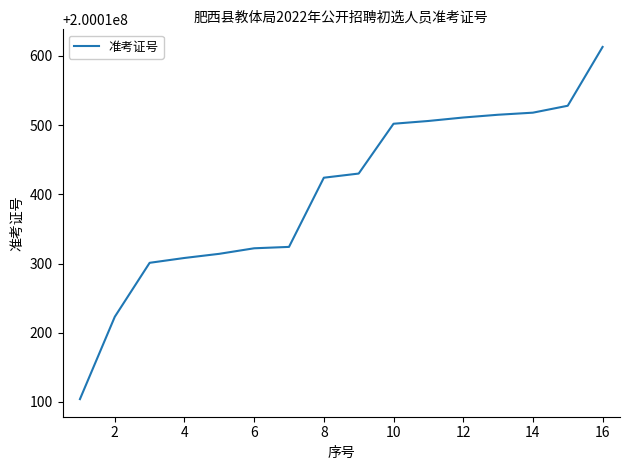

What is the maximum value shown in the chart?

200010613